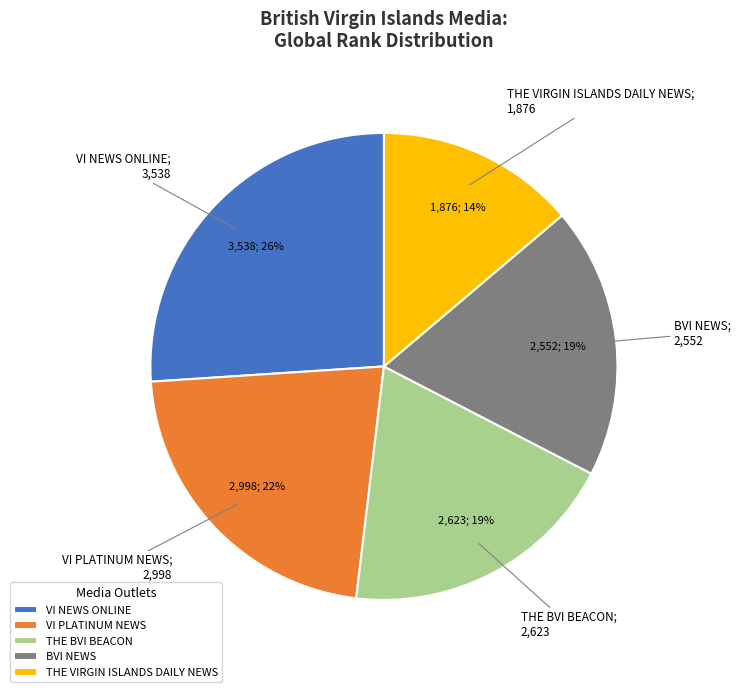

Count the number of slices in the pie.

5